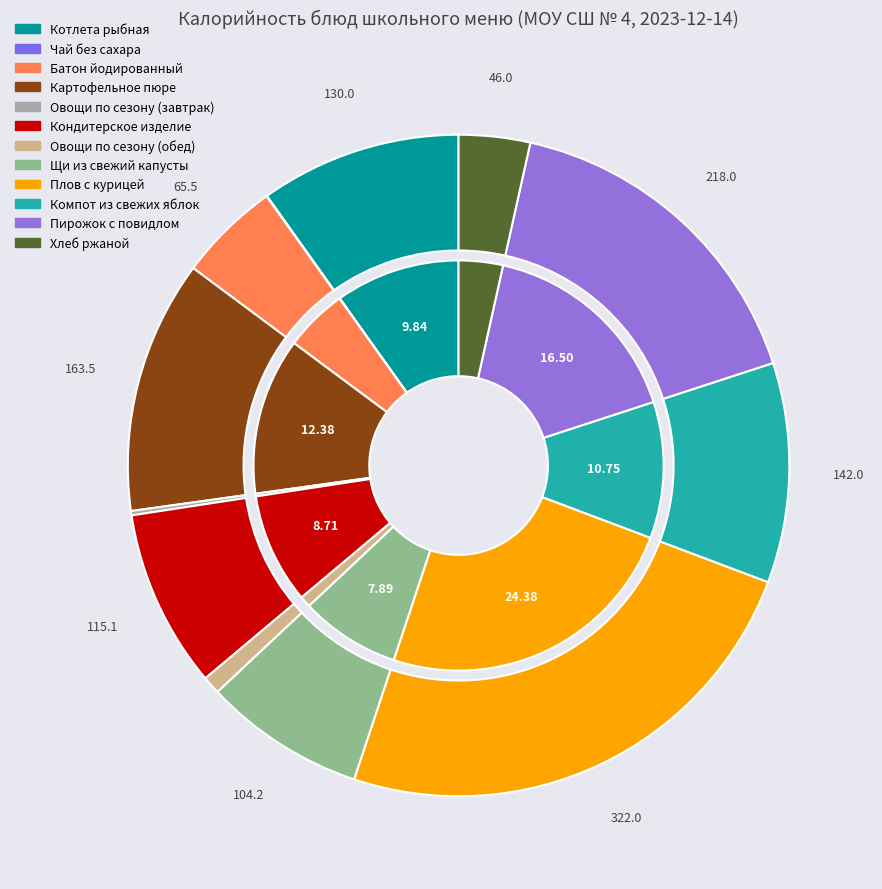

What percentage do Овощи по сезону (завтрак) and Овощи по сезону (обед) together represent?

1.1%